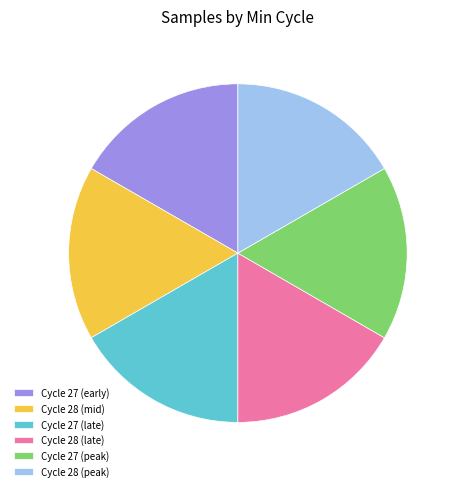

What is the ratio of the value at Cycle 28 (mid) to the value at Cycle 28 (peak)?

1.0